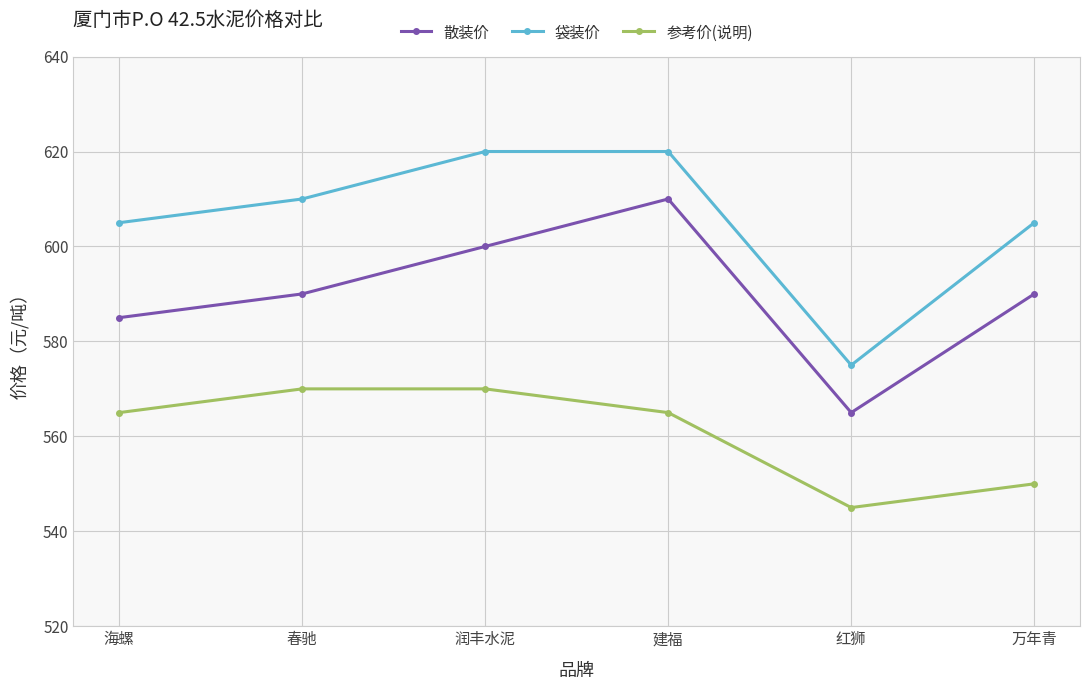

Which series changed the most between 春驰 and 红狮?

袋装价